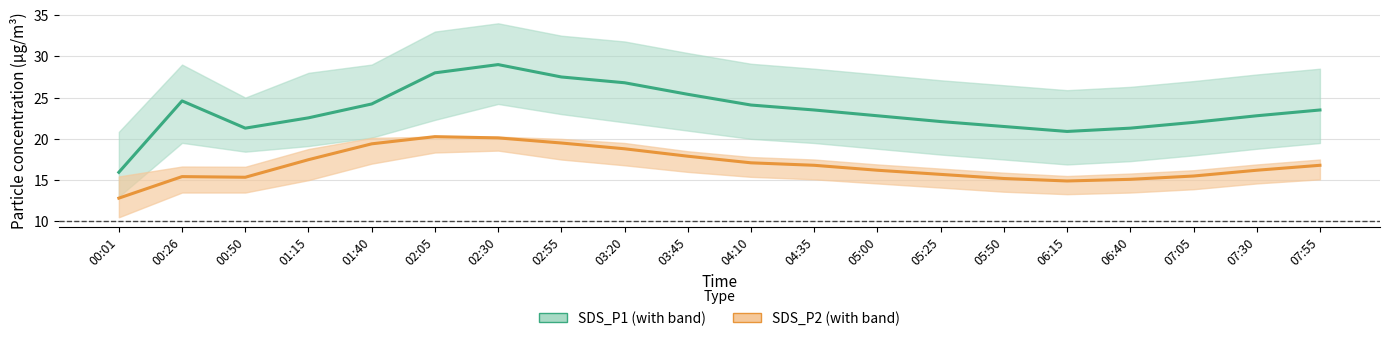

Rank the series by their maximum value, from highest to lowest.

SDS_P1, SDS_P2